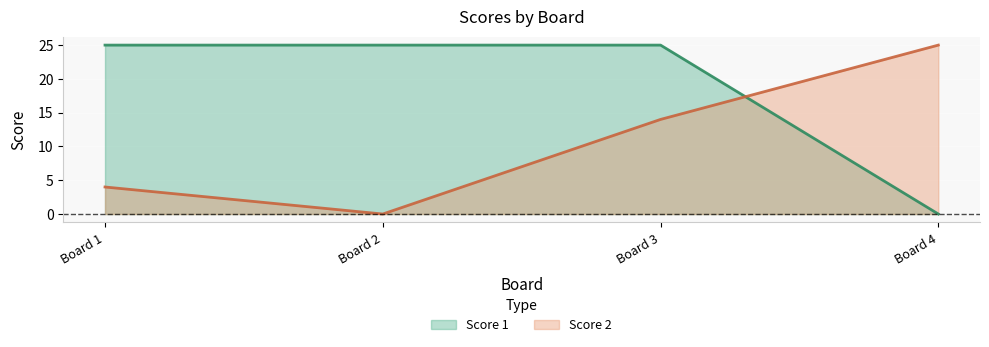

True or false: Score 1 and Score 2 cross at least once.

True